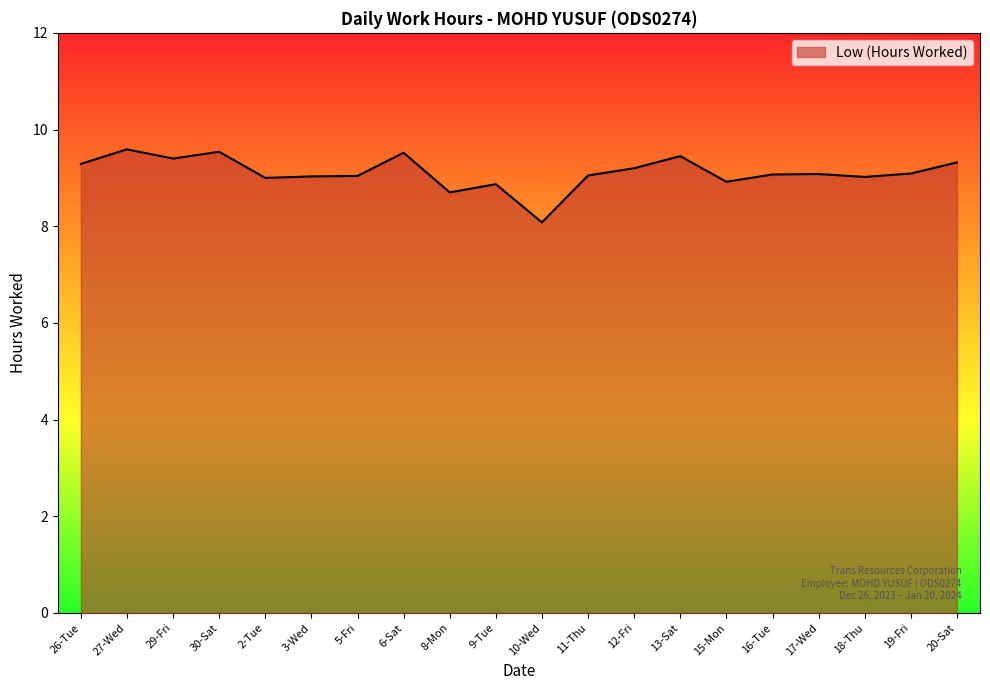

Between 5-Fri and 13-Sat, which is larger?

13-Sat